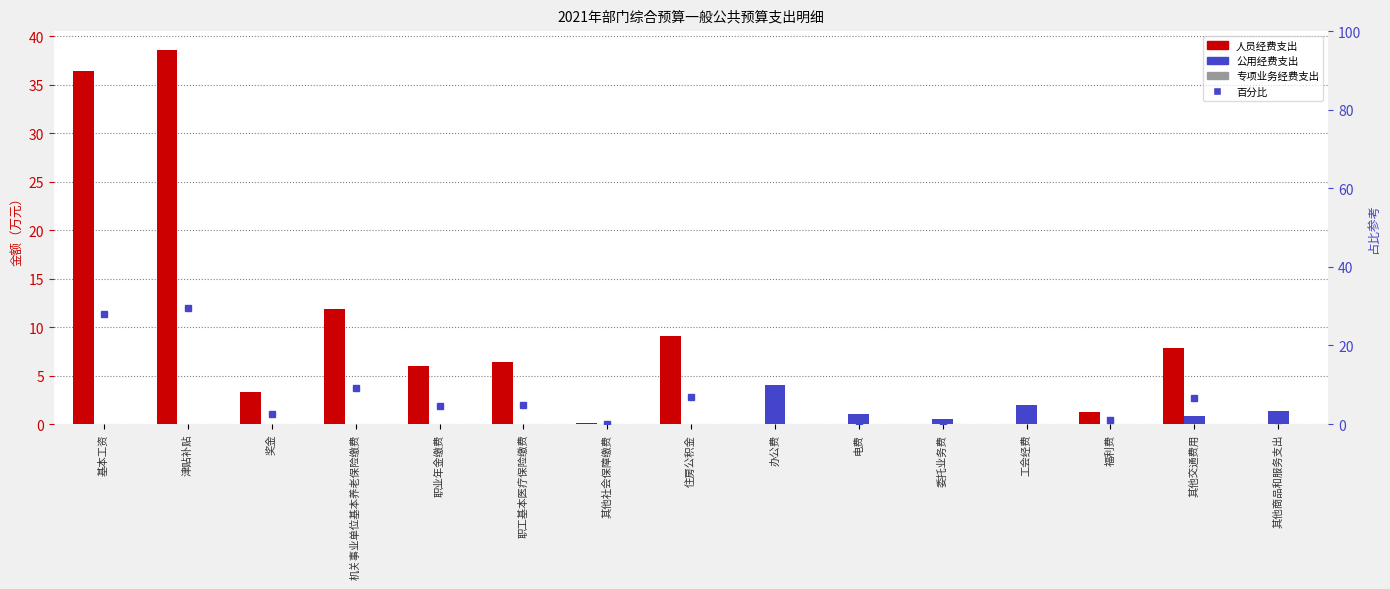

How many values in 人员经费支出 are above zero?

10